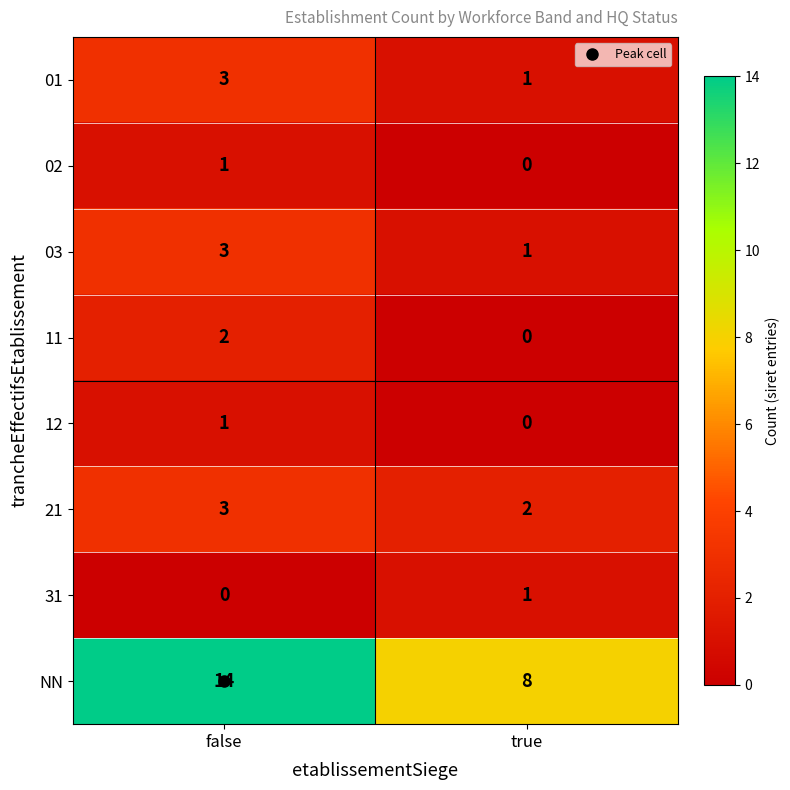

Which label corresponds to the largest value in the chart?

false